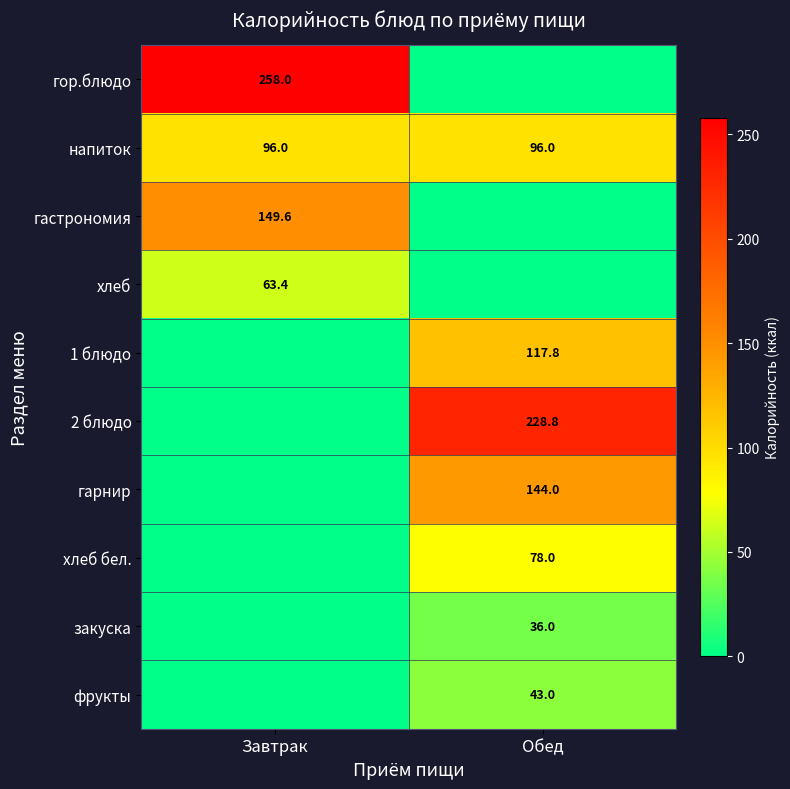

The value of 2 блюдо at Обед is 228.8. True or false?

True